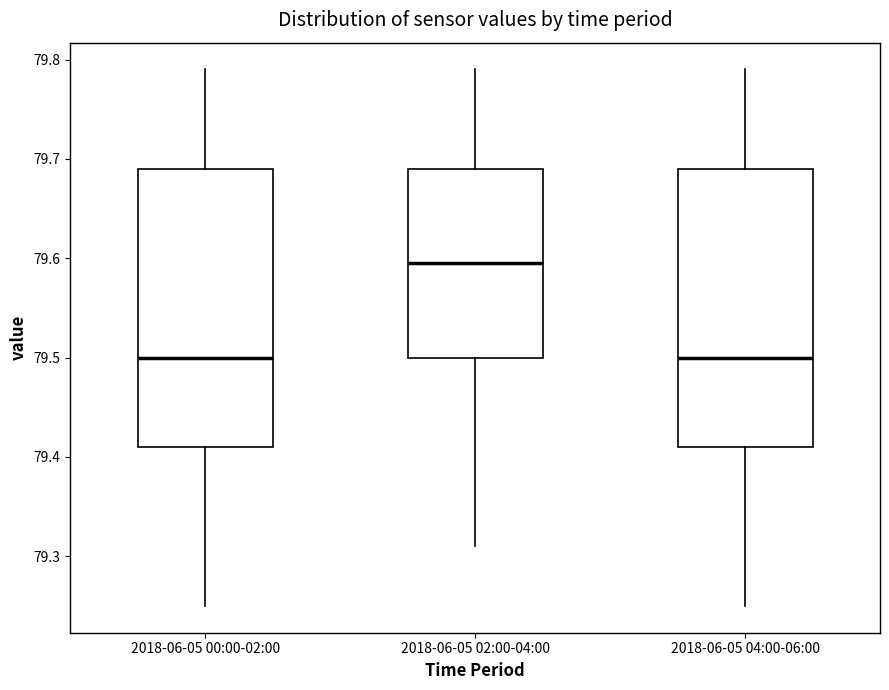

Reading left to right, transcribe this box plot: for each box, give where its median line is, the range the box spans, and where its two whiskers end, as read against the y-axis. The values are not printed on the chart, so give them approximately, as read against the axis.

2018-06-05 00:00-02:00: median 79.50, box 79.41 to 79.69, whiskers 79.25 to 79.79
2018-06-05 02:00-04:00: median 79.60, box 79.50 to 79.69, whiskers 79.31 to 79.79
2018-06-05 04:00-06:00: median 79.50, box 79.41 to 79.69, whiskers 79.25 to 79.79